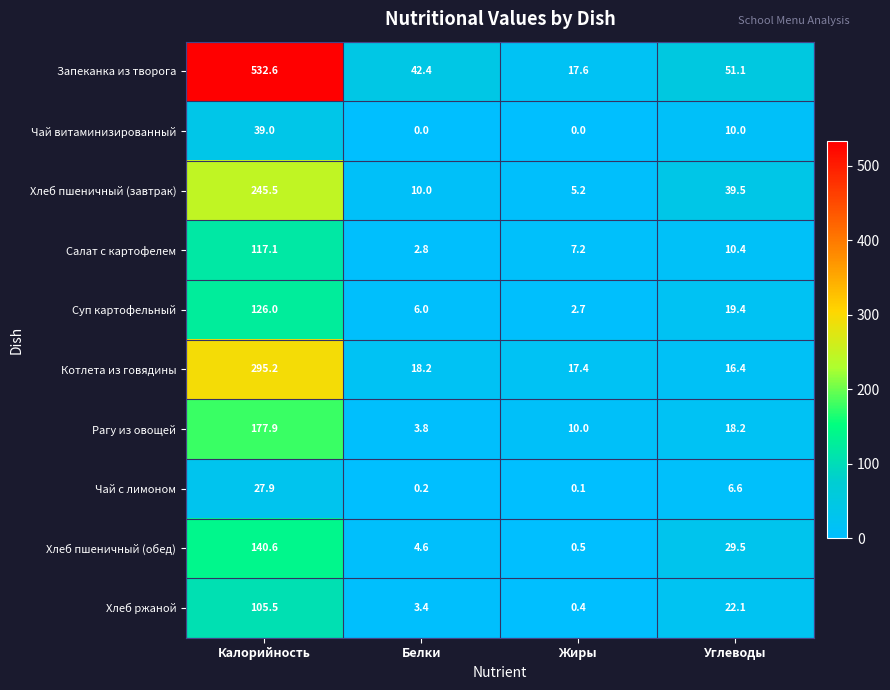

Which series changed the most between Калорийность and Жиры?

Запеканка из творога